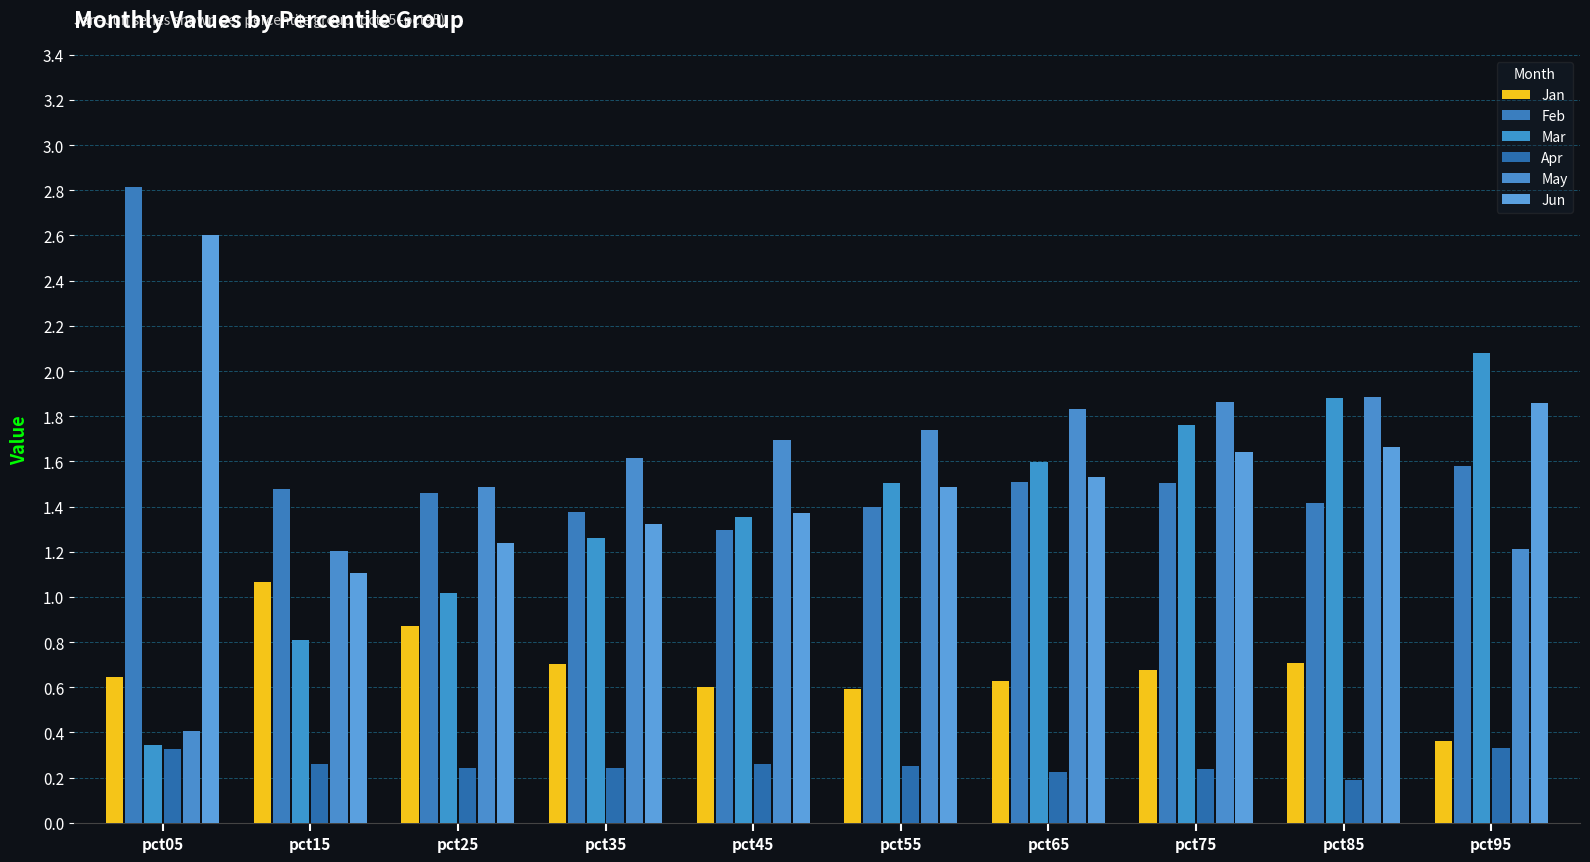

What is the value of the Jun bar at the 10th from the left?

1.9